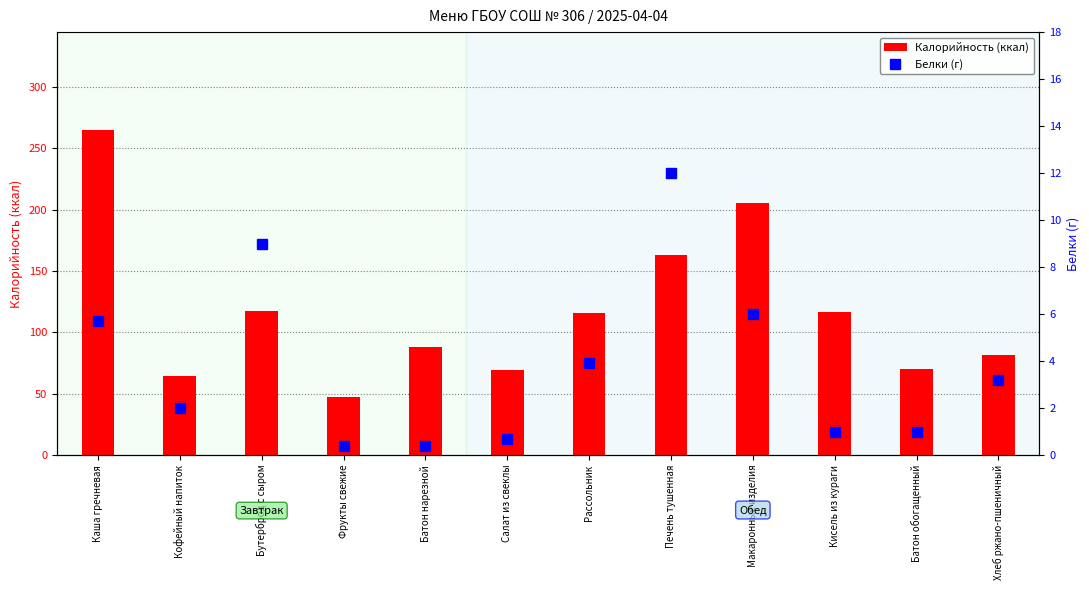

List the series in order of their overall mean, lowest first.

Белки, Калорийность